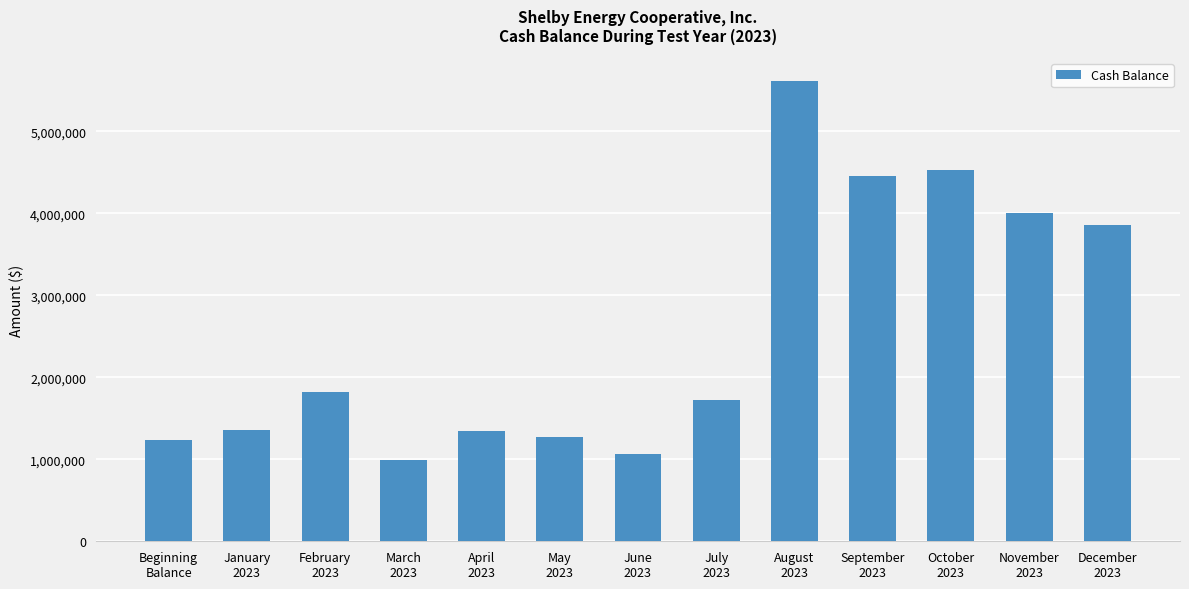

What position from the left is July
2023?

8